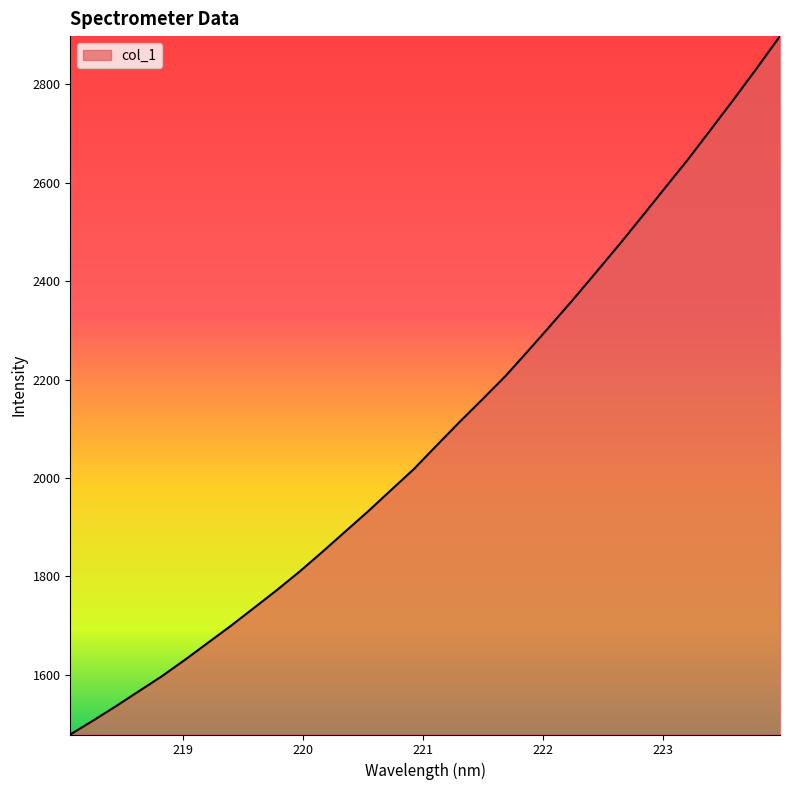

What is the smallest value displayed?

1479.0